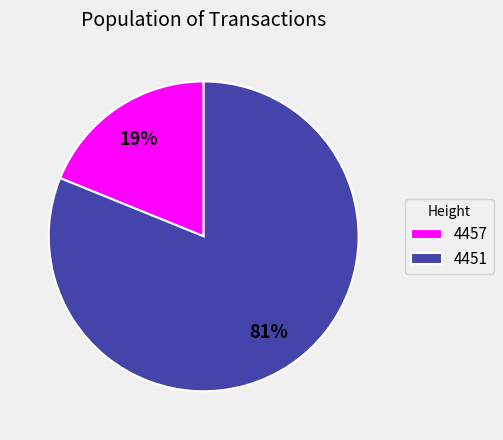

The 4457 slice represents 9% of the pie. True or false?

False